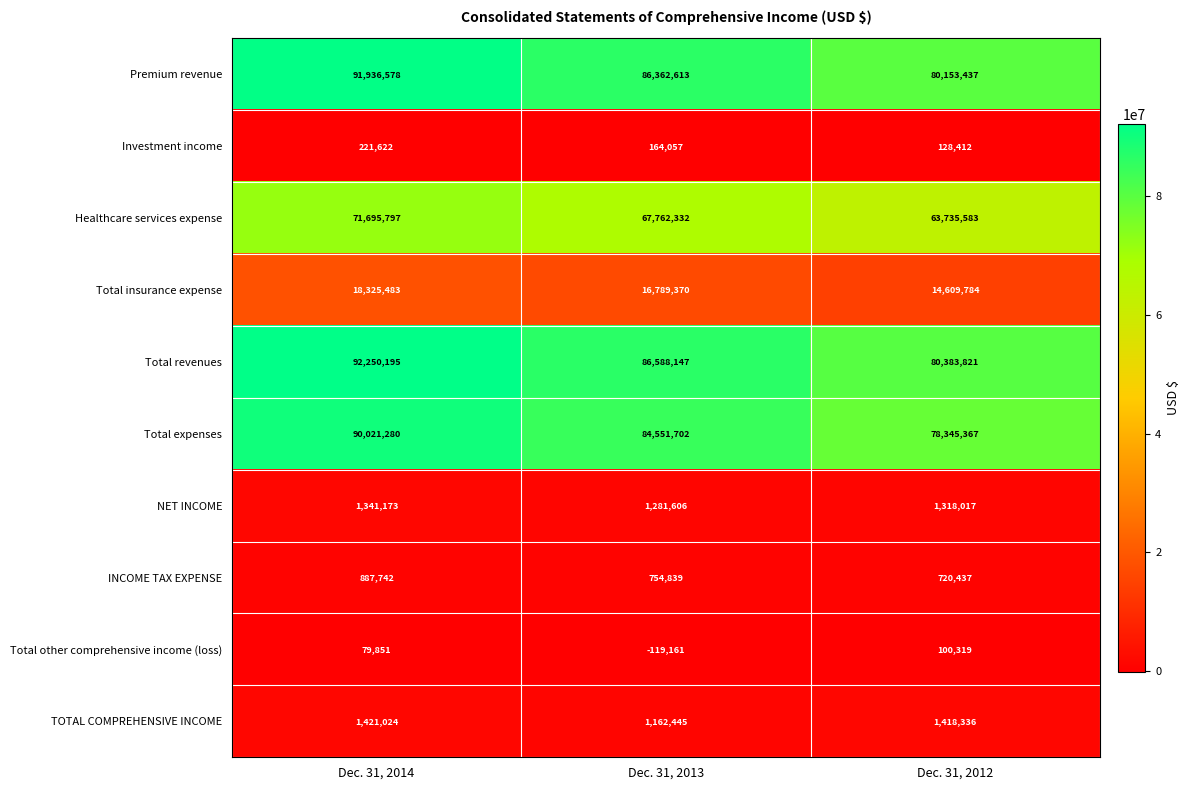

Reading left to right, extract all data points from this chart.

Premium revenue: Dec. 31, 2014=91936578	Dec. 31, 2013=86362613	Dec. 31, 2012=80153437
Investment income: Dec. 31, 2014=221622	Dec. 31, 2013=164057	Dec. 31, 2012=128412
Healthcare services expense: Dec. 31, 2014=71695797	Dec. 31, 2013=67762332	Dec. 31, 2012=63735583
Total insurance expense: Dec. 31, 2014=18325483	Dec. 31, 2013=16789370	Dec. 31, 2012=14609784
Total revenues: Dec. 31, 2014=92250195	Dec. 31, 2013=86588147	Dec. 31, 2012=80383821
Total expenses: Dec. 31, 2014=90021280	Dec. 31, 2013=84551702	Dec. 31, 2012=78345367
NET INCOME: Dec. 31, 2014=1341173	Dec. 31, 2013=1281606	Dec. 31, 2012=1318017
INCOME TAX EXPENSE: Dec. 31, 2014=887742	Dec. 31, 2013=754839	Dec. 31, 2012=720437
Total other comprehensive income (loss): Dec. 31, 2014=79851	Dec. 31, 2013=-119161	Dec. 31, 2012=100319
TOTAL COMPREHENSIVE INCOME: Dec. 31, 2014=1421024	Dec. 31, 2013=1162445	Dec. 31, 2012=1418336